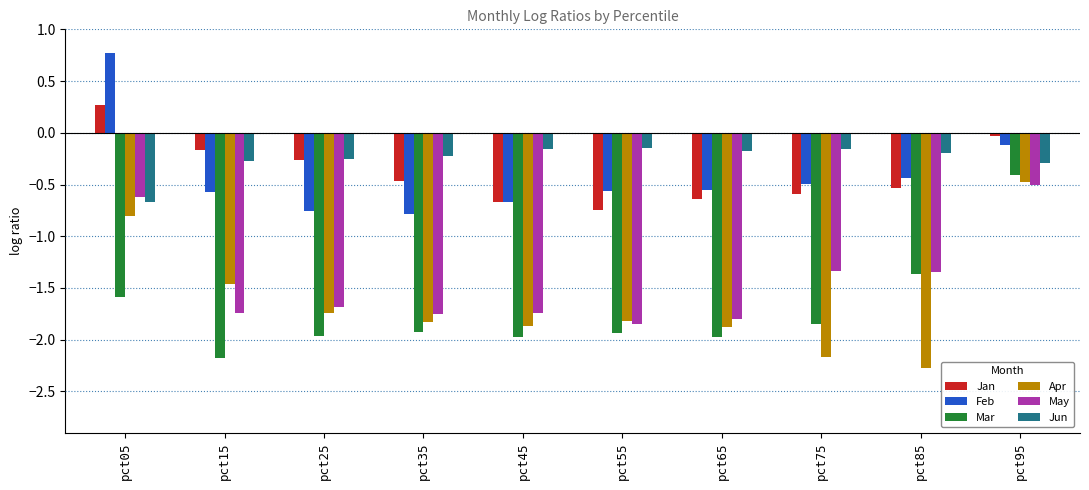

How many values in the Jan series exceed 0?

1